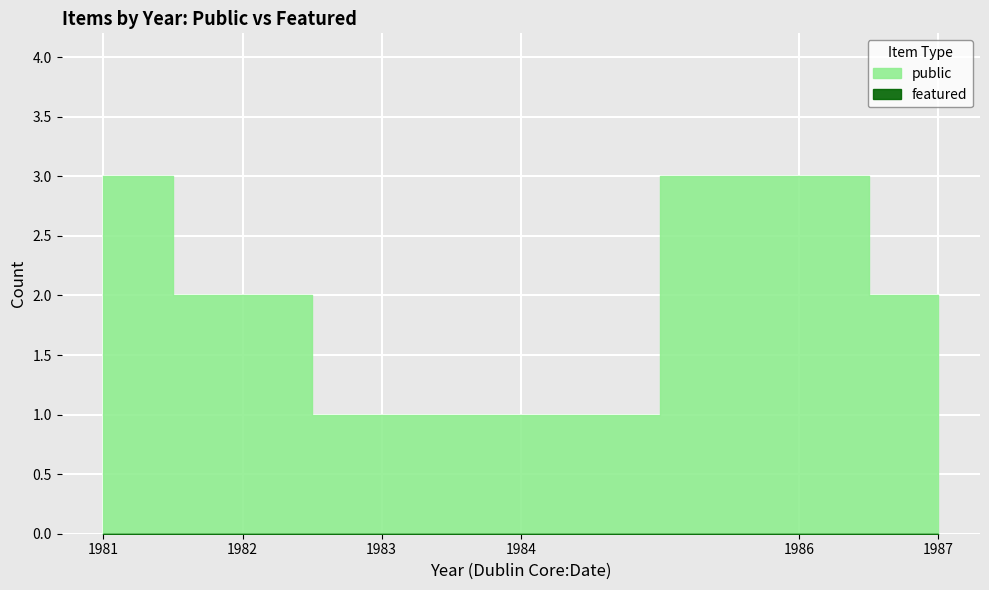

True or false: public and featured cross at least once.

False